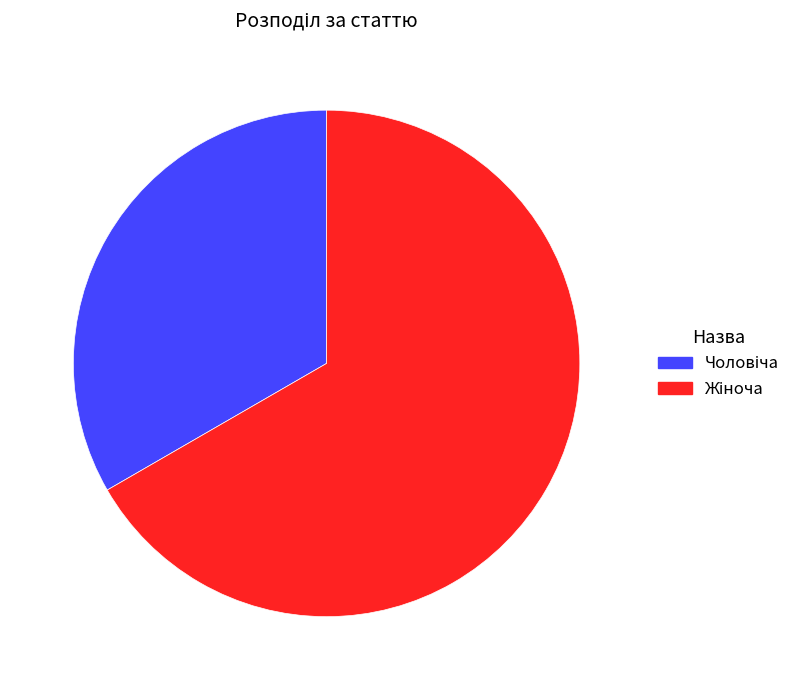

Is there any slice that represents more than half of the pie?

Yes